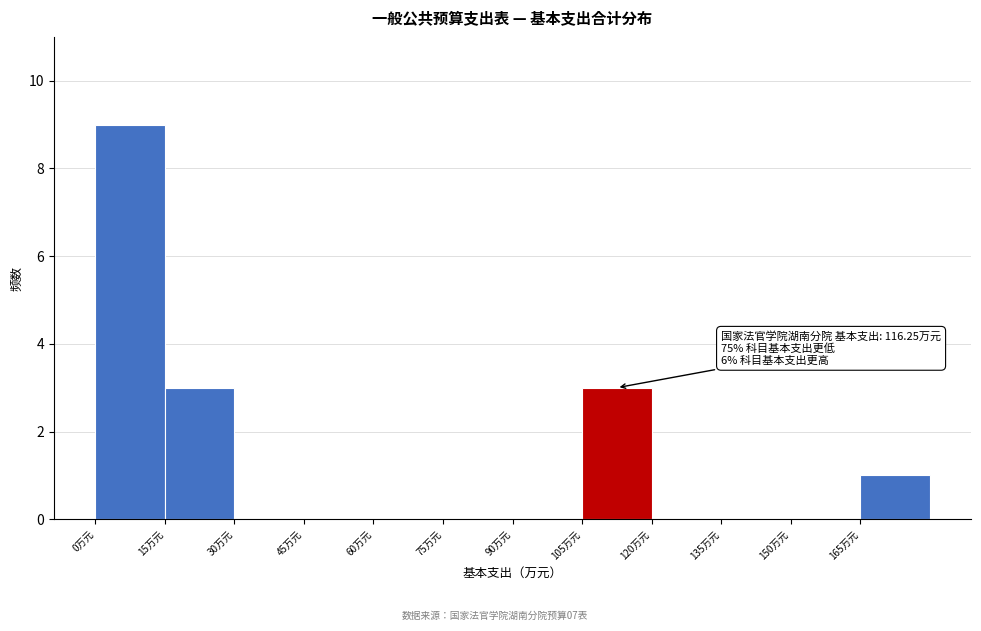

Over which range of the x-axis is the bar tallest?

0 to 15